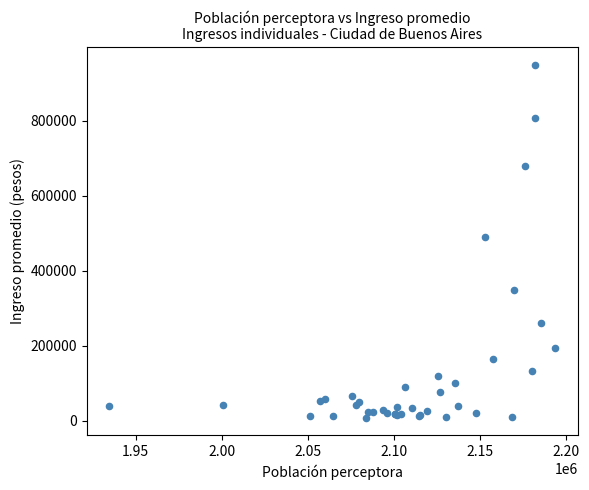

What Y value in the scatter plot is closest to 478852?

491013.0